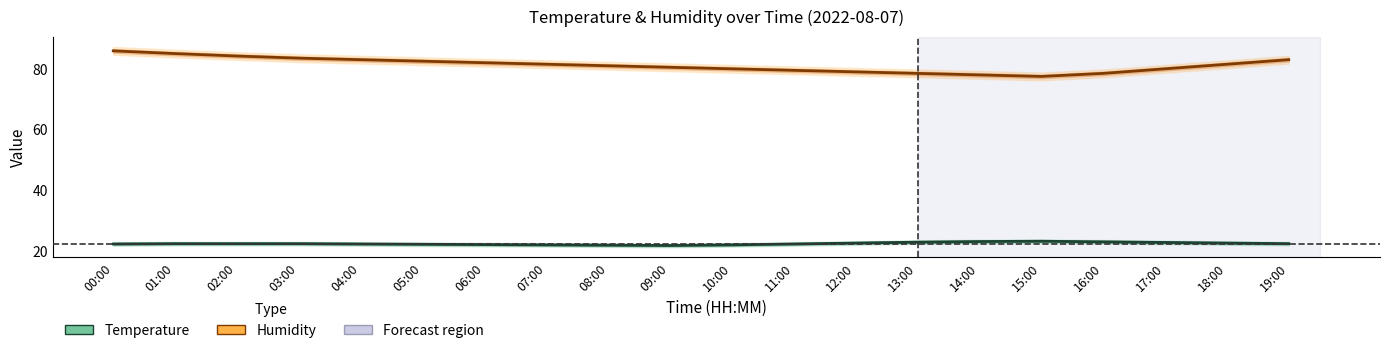

Reading left to right, transcribe all the data shown in this chart.

Temperature: 22.5	22.6	22.6	22.6	22.5	22.4	22.3	22.2	22.1	22.0	22.2	22.5	22.8	23.1	23.3	23.4	23.2	23.0	22.8	22.6
Humidity: 85.9	85.0	84.2	83.5	83.0	82.5	82.0	81.5	81.0	80.5	80.0	79.5	79.0	78.5	78.0	77.5	78.5	80.0	81.5	83.0